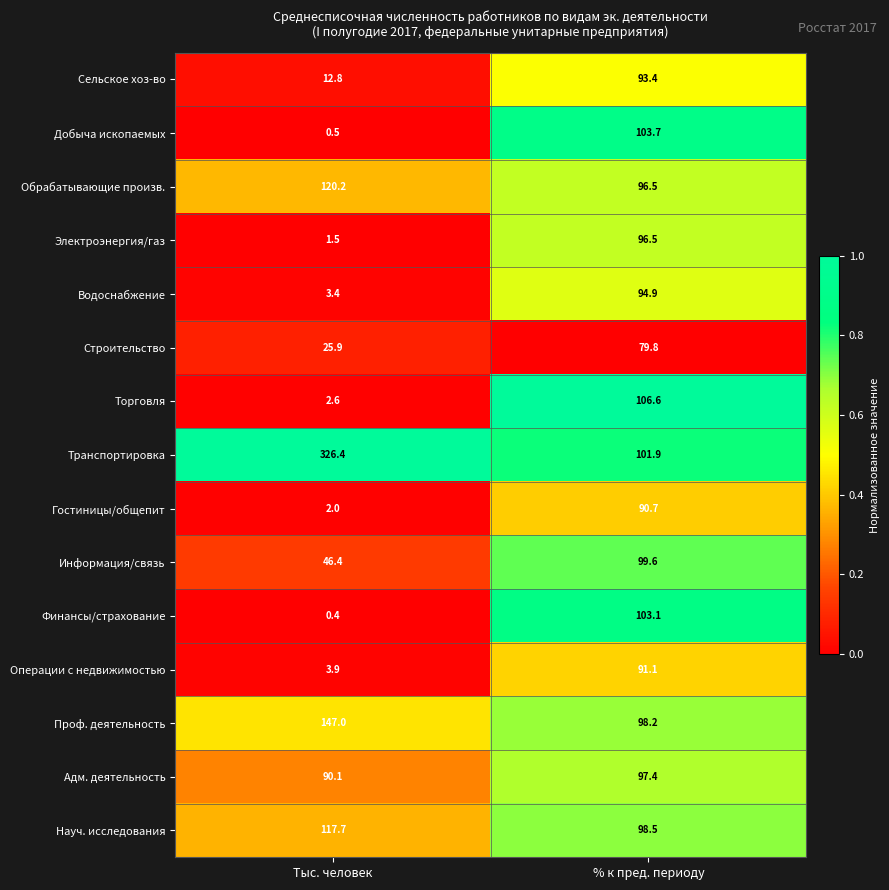

Which label corresponds to the largest value in the chart?

Тыс. человек